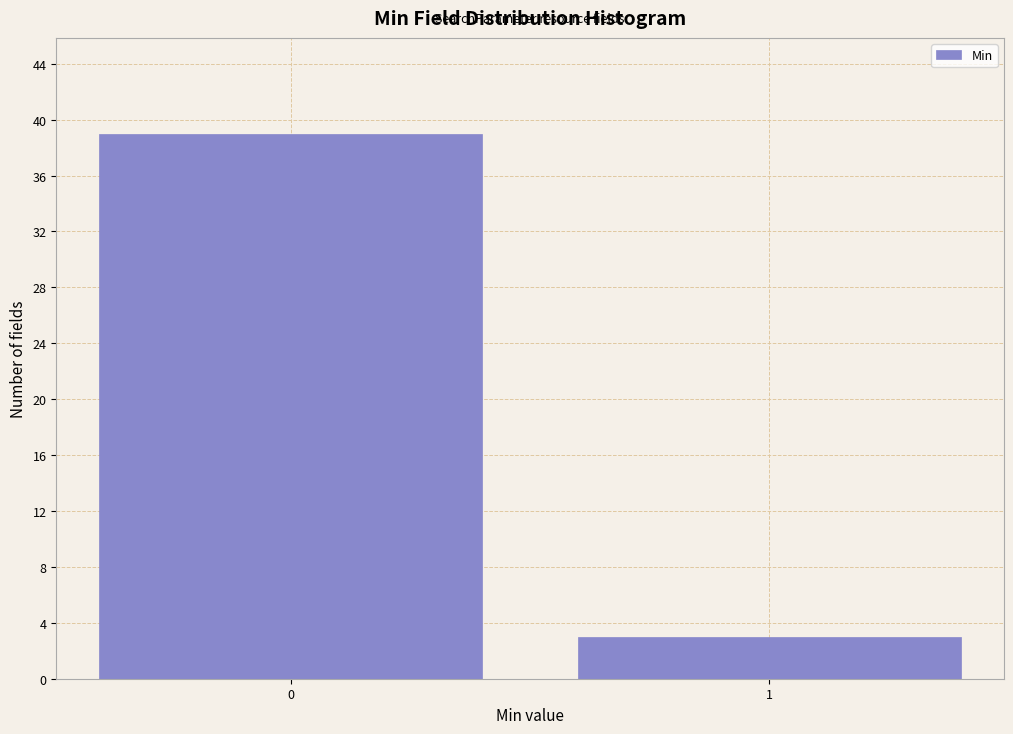

Reading left to right, what are all the values shown in this chart?

0=39	1=3